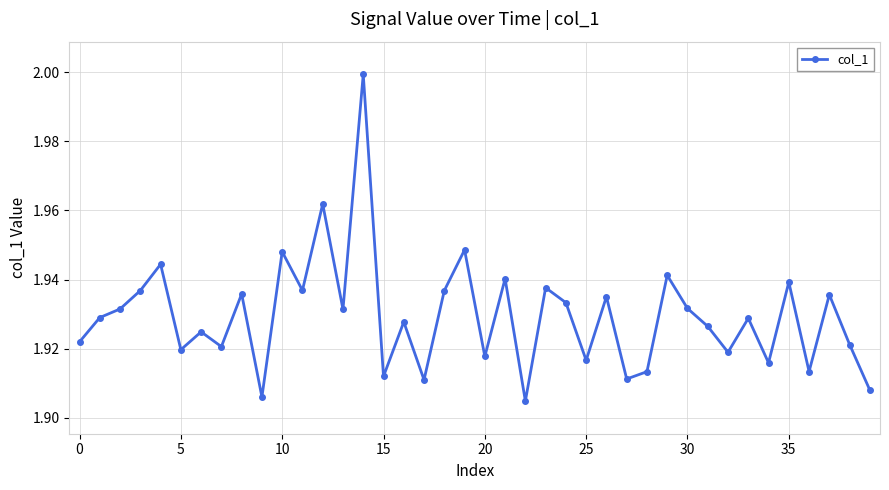

How many interior local valleys (lower than both neighbors) does the data have?

14